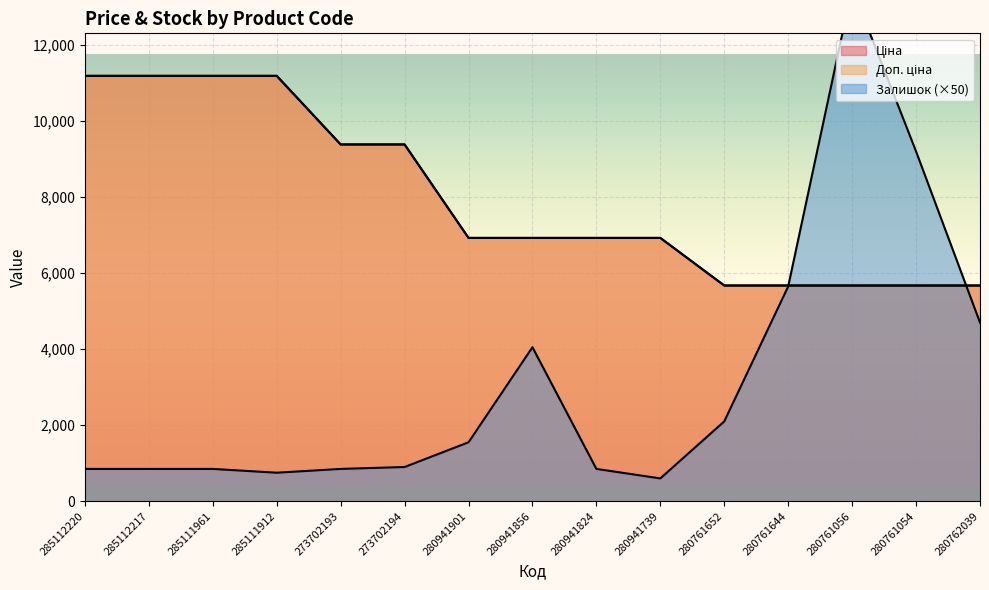

Which series has the largest total across all categories?

Ціна